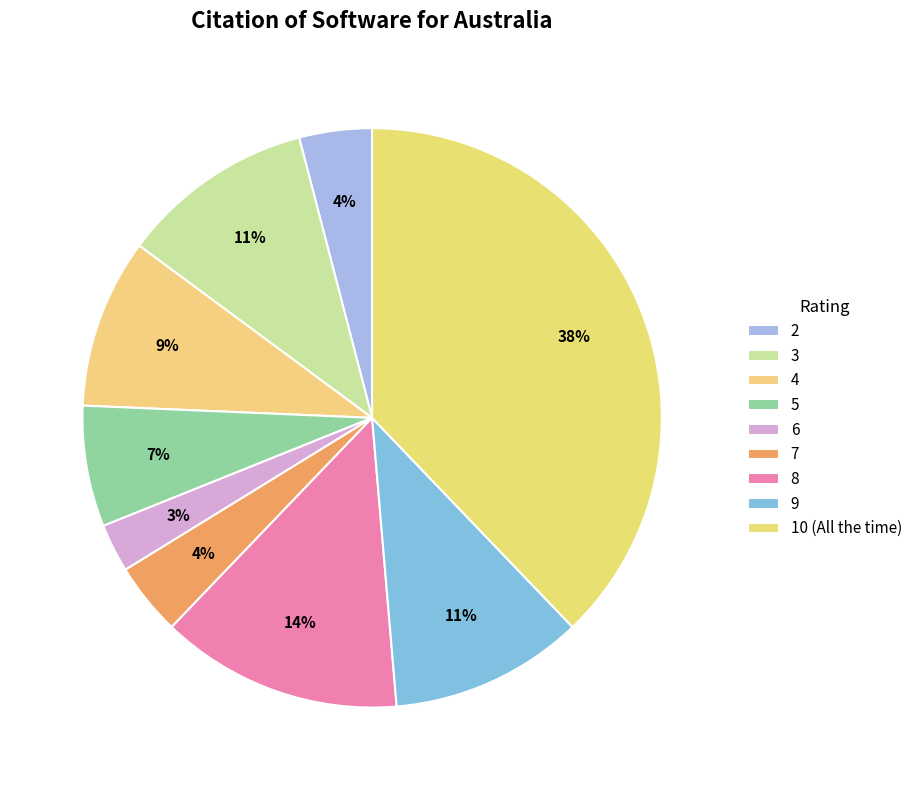

Count the number of slices in the pie.

9